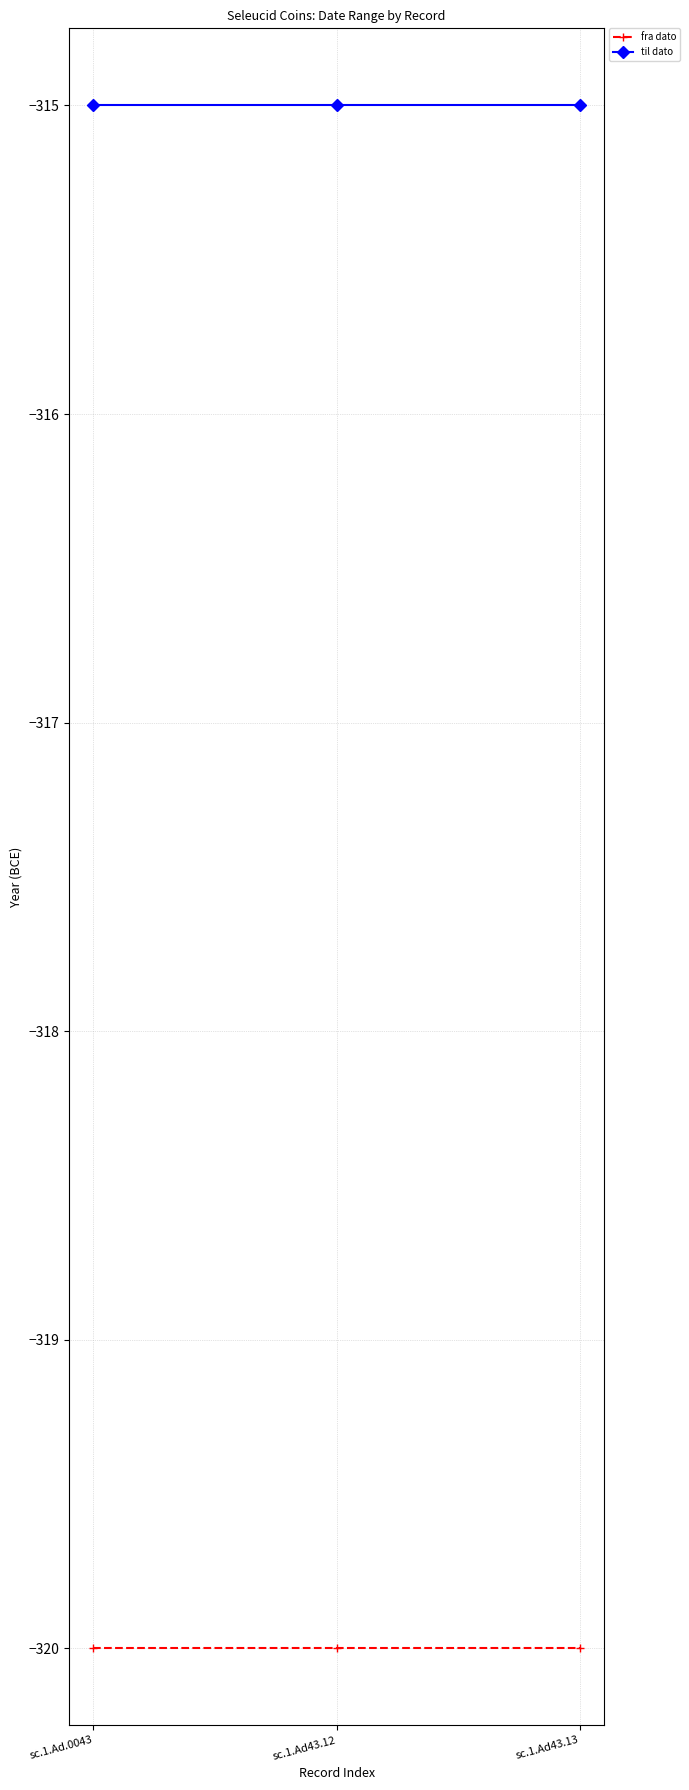

What is the spread (max minus min) of values at sc.1.Ad.0043?

5